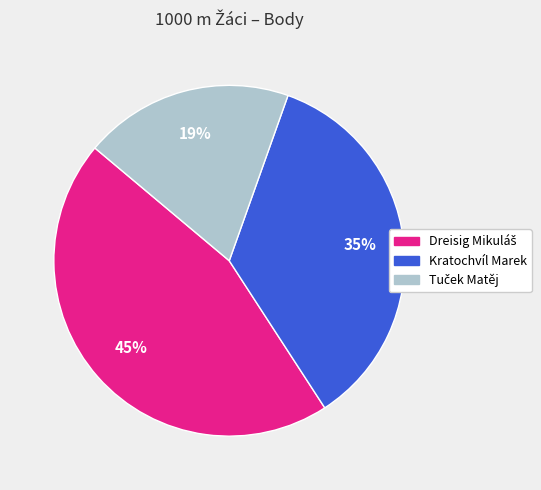

The Kratochvíl Marek slice represents 41% of the pie. True or false?

False